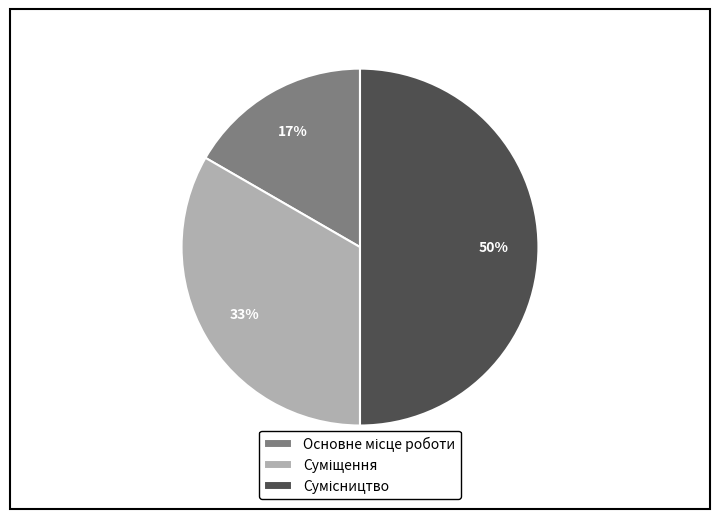

How many segments does this pie chart have?

3